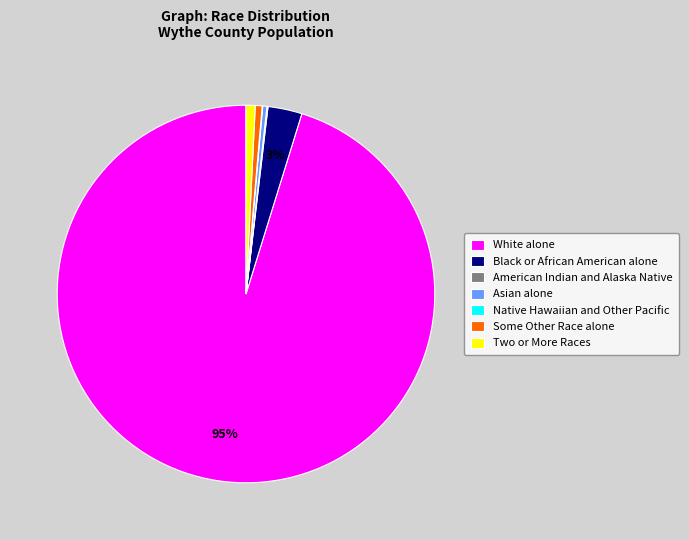

The White alone slice represents 95% of the pie. True or false?

True